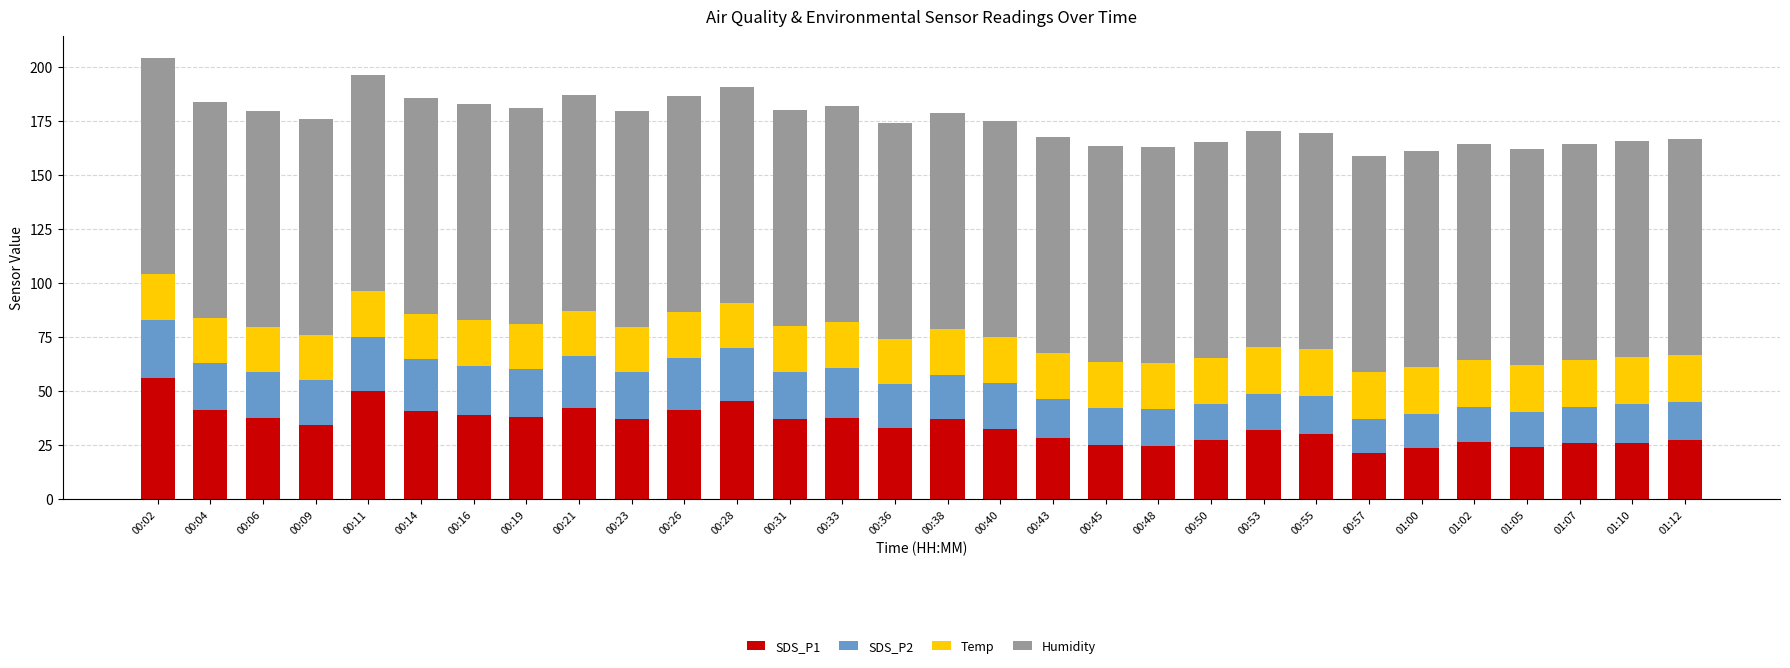

At which category is the sum across all series the highest?

00:02